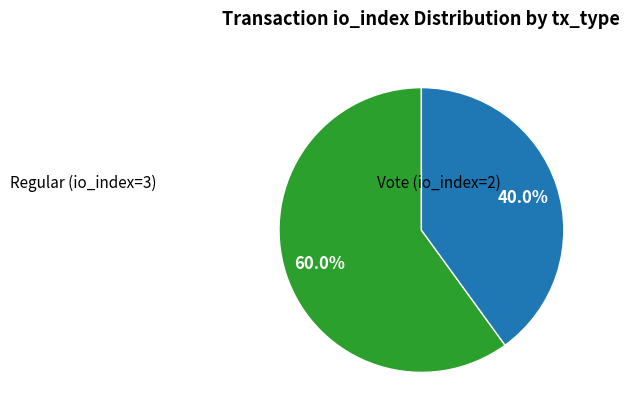

Is there a majority slice in this chart?

Yes